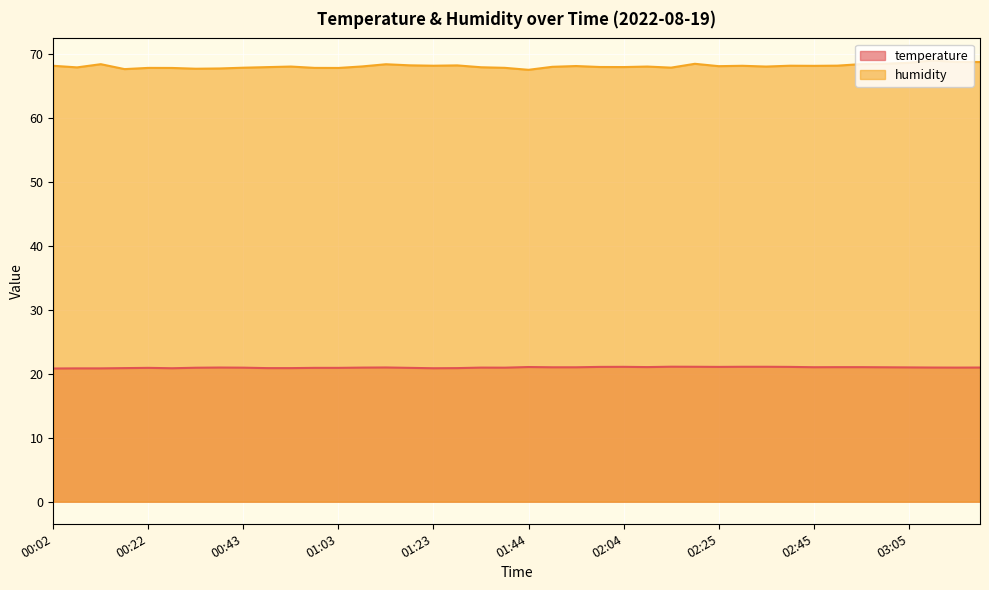

What is the label of the 33rd point from the right?

00:38